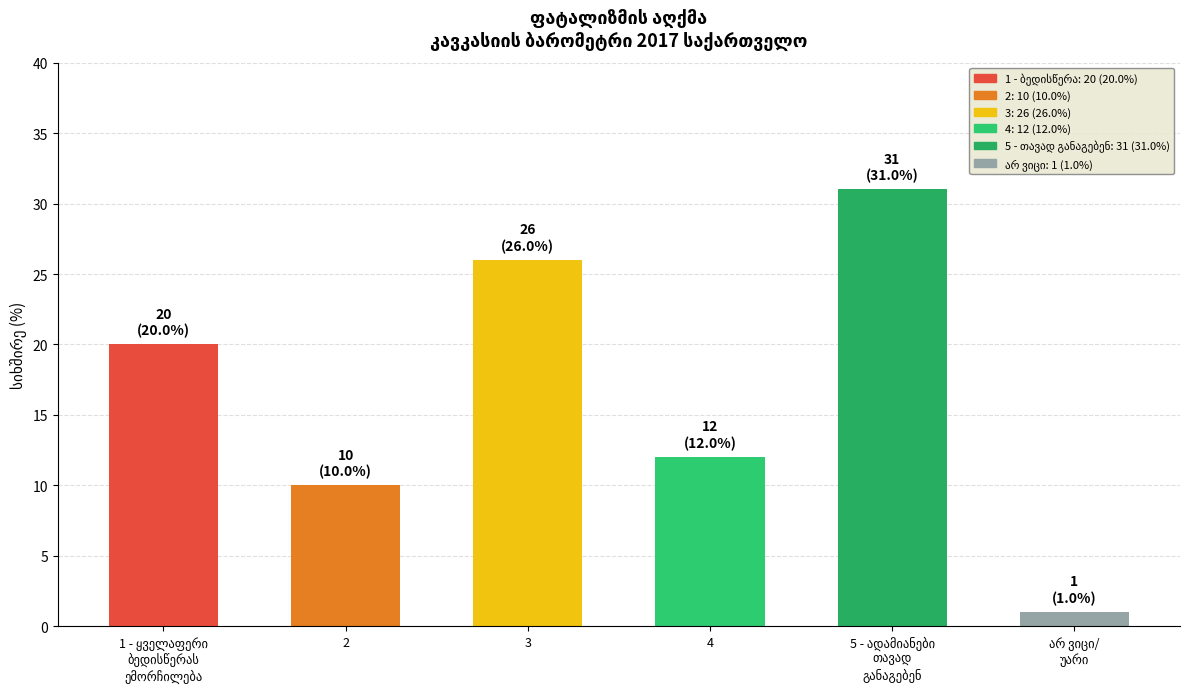

What is the greatest value displayed?

31